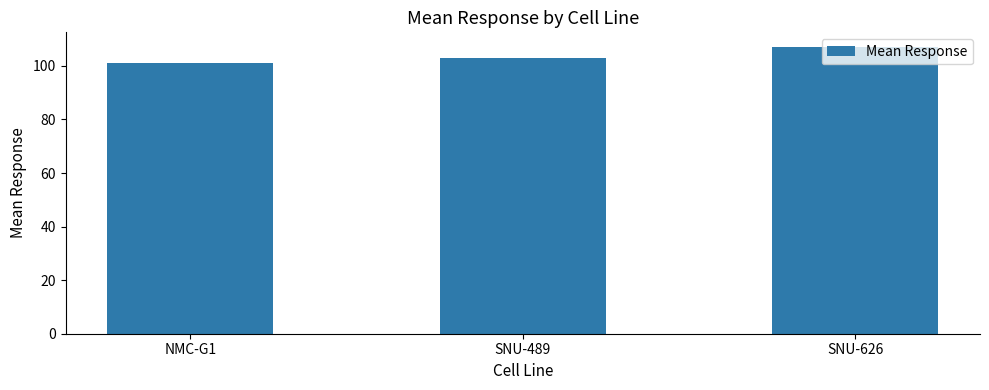

What is the approximate value at SNU-626?

107.2